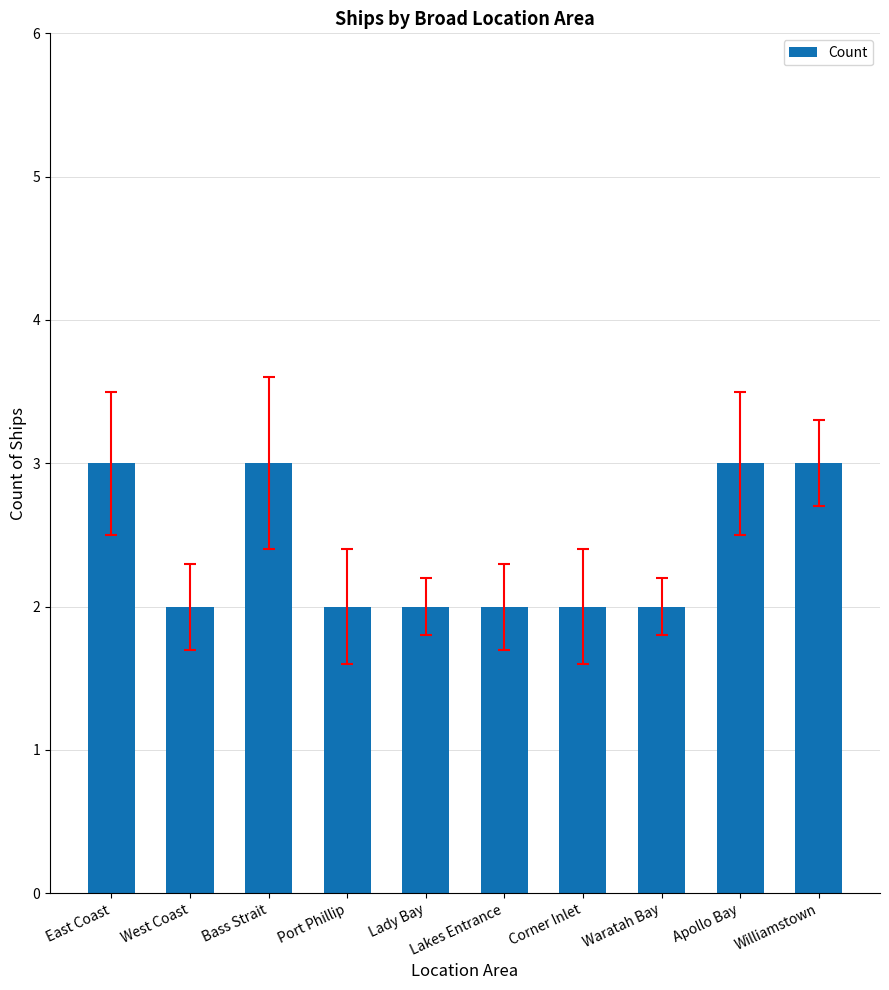

Reading left to right, list all the values displayed in this chart.

3	2	3	2	2	2	2	2	3	3